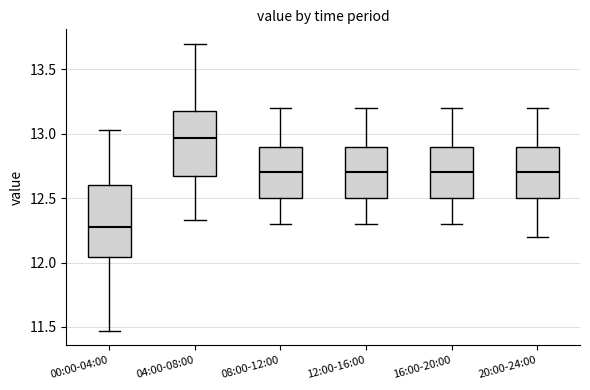

Where does the median line of the box for 12:00-16:00 sit on the y-axis? The values are not printed on the chart, so give them approximately, as read against the axis.

12.70